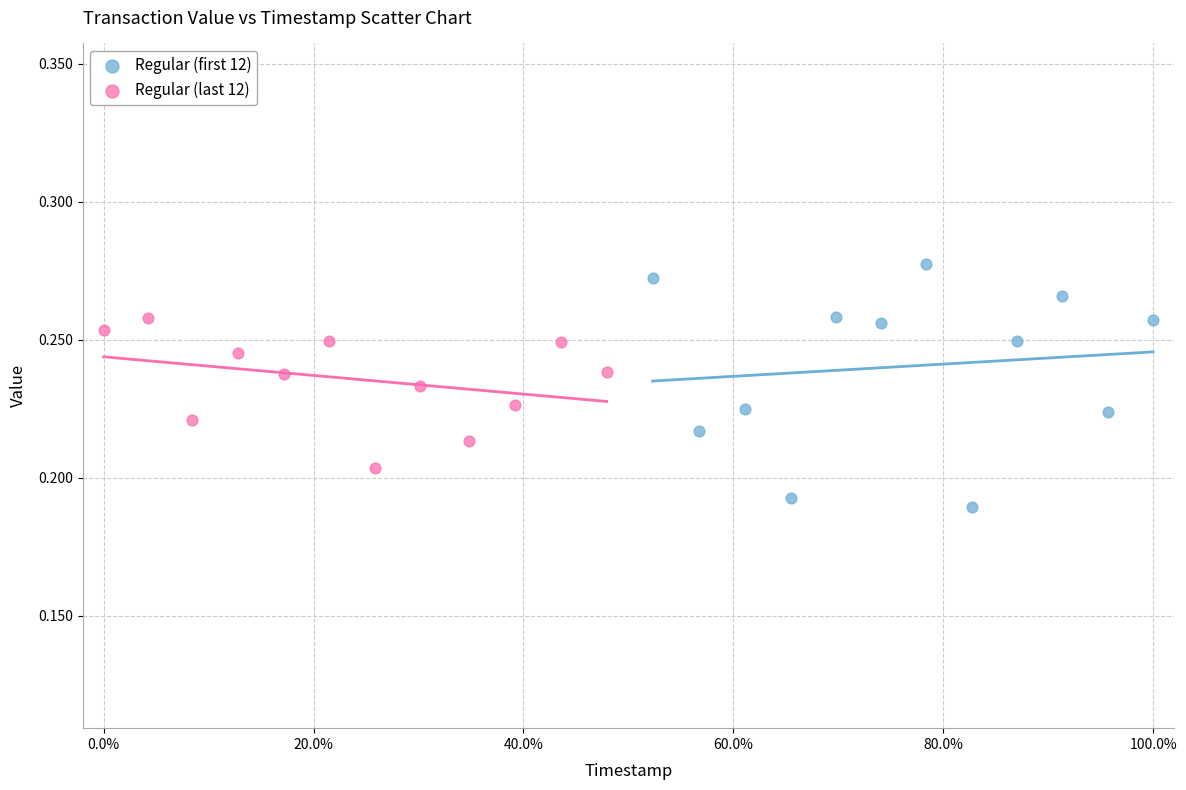

Which series has the widest spread of Y values?

Regular (first 12)